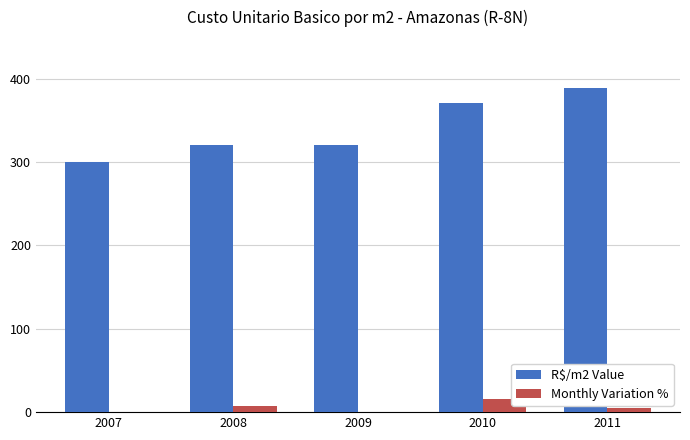

Which series has the largest total across all categories?

R$/m2 Value